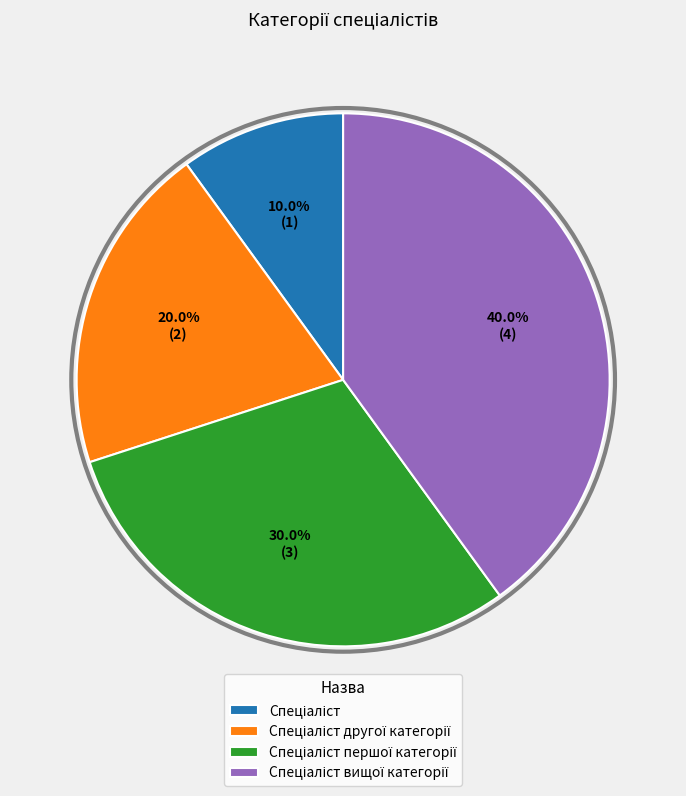

To the nearest percent, what is the difference between the largest and smallest slice percentages?

30%